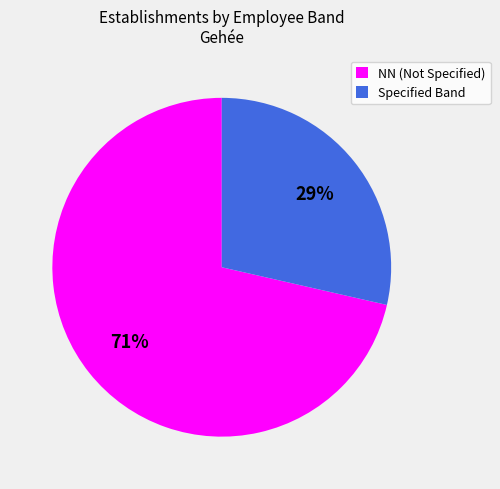

How many slices are in this pie chart?

2